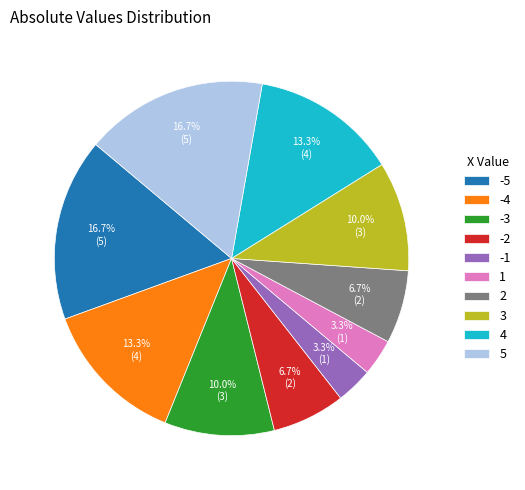

True or false: -3 accounts for 1% of the total.

False